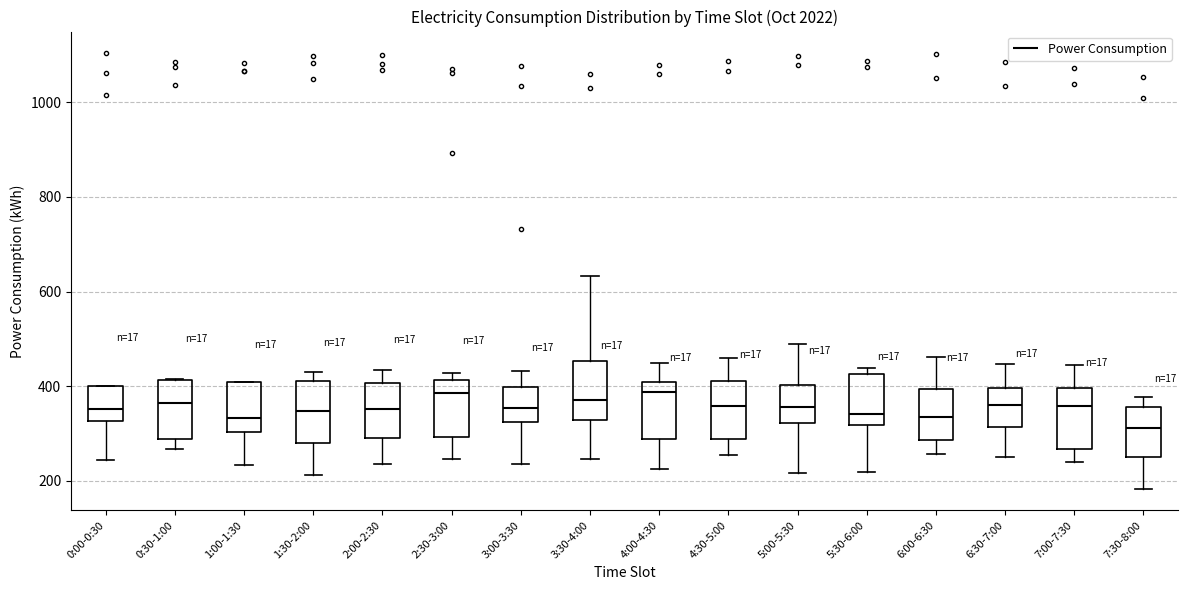

Reading left to right, transcribe this box plot: for each box, give where its median line is, the range the box spans, and where its two whiskers end, as read against the y-axis. The values are not printed on the chart, so give them approximately, as read against the axis.

0:00-0:30: median 360, box 320 to 400, whiskers 240 to 400
0:30-1:00: median 360, box 280 to 420, whiskers 260 to 420
1:00-1:30: median 340, box 300 to 400, whiskers 240 to 400
1:30-2:00: median 340, box 280 to 420, whiskers 220 to 440
2:00-2:30: median 360, box 300 to 400, whiskers 240 to 440
2:30-3:00: median 380, box 300 to 420, whiskers 240 to 420 (just above the box's upper edge)
3:00-3:30: median 360, box 320 to 400, whiskers 240 to 440
3:30-4:00: median 380, box 320 to 460, whiskers 240 to 640
4:00-4:30: median 380, box 280 to 400, whiskers 220 to 440
4:30-5:00: median 360, box 280 to 420, whiskers 260 to 460
5:00-5:30: median 360, box 320 to 400, whiskers 220 to 500
5:30-6:00: median 340, box 320 to 420, whiskers 220 to 440
6:00-6:30: median 340, box 280 to 400, whiskers 260 to 460
6:30-7:00: median 360, box 320 to 400, whiskers 260 to 440
7:00-7:30: median 360, box 260 to 400, whiskers 240 to 440
7:30-8:00: median 320, box 260 to 360, whiskers 180 to 380